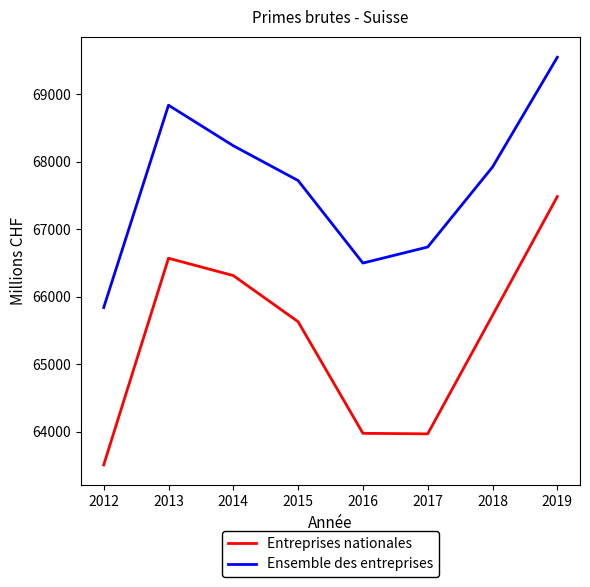

What is the difference between the maximum and minimum values in the Entreprises nationales series?

3975.1